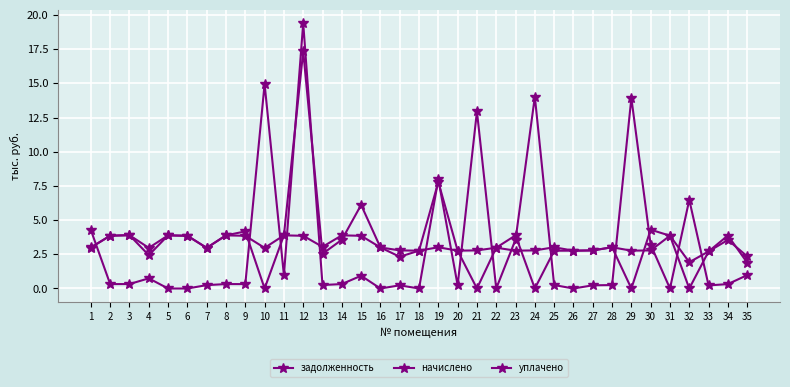

Is this an area chart (filled region under the line)?

No